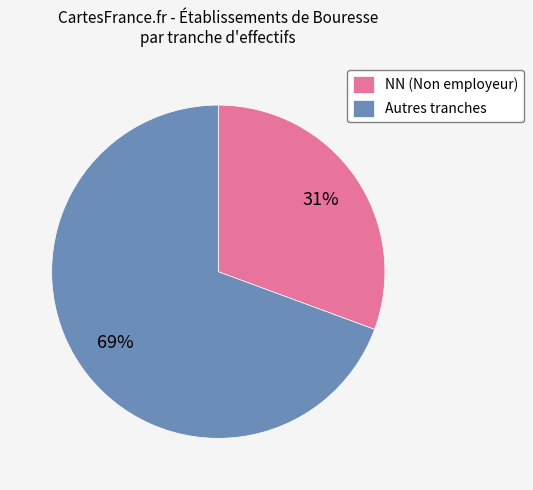

To the nearest percent, what is the average slice percentage?

50%